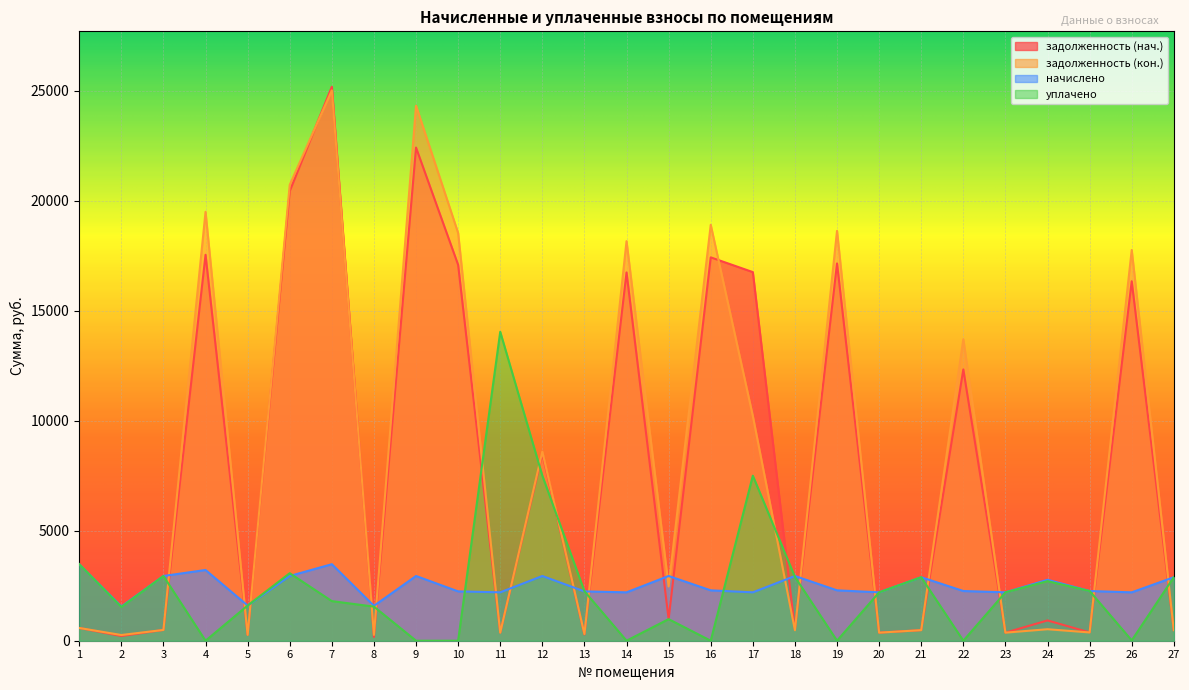

At which label does уплачено reach its peak?

11